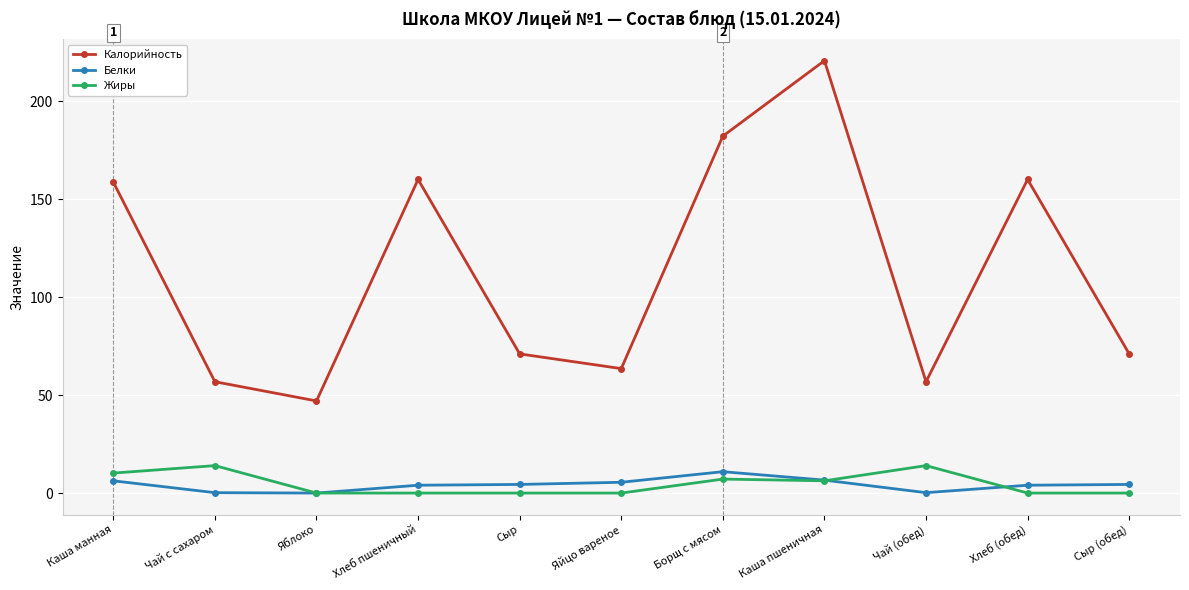

What is the average value of the Калорийность series?

113.4